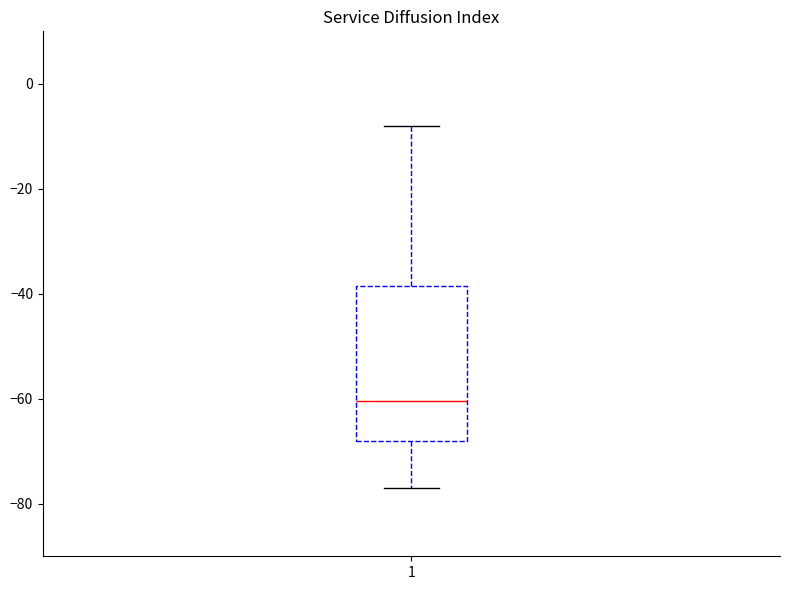

Read this box plot against the y-axis: the position of the median line, the range covered by the box, and the ends of both whiskers. The values are not printed on the chart, so give them approximately, as read against the axis.

median -60, box -68 to -38, whiskers -76 to -8